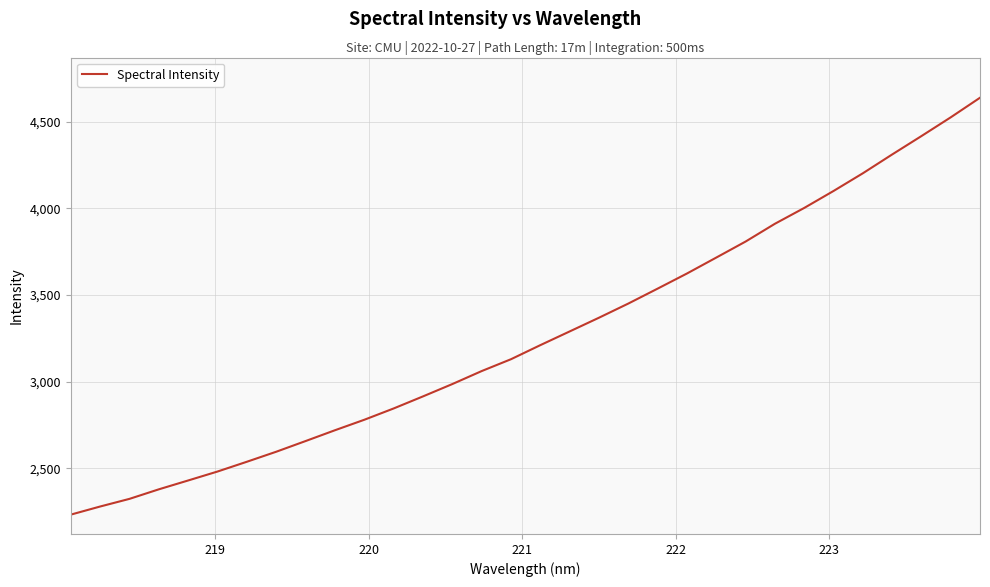

Reading left to right, list all the values displayed in this chart.

2232.0	2278.8	2323.0	2378.1	2429.2	2480.8	2537.2	2595.0	2656.7	2719.0	2779.5	2844.7	2914.3	2985.5	3060.4	3128.8	3210.0	3289.1	3368.3	3450.0	3536.2	3623.4	3715.3	3807.7	3910.3	4001.6	4099.5	4201.6	4310.1	4416.3	4524.4	4637.6